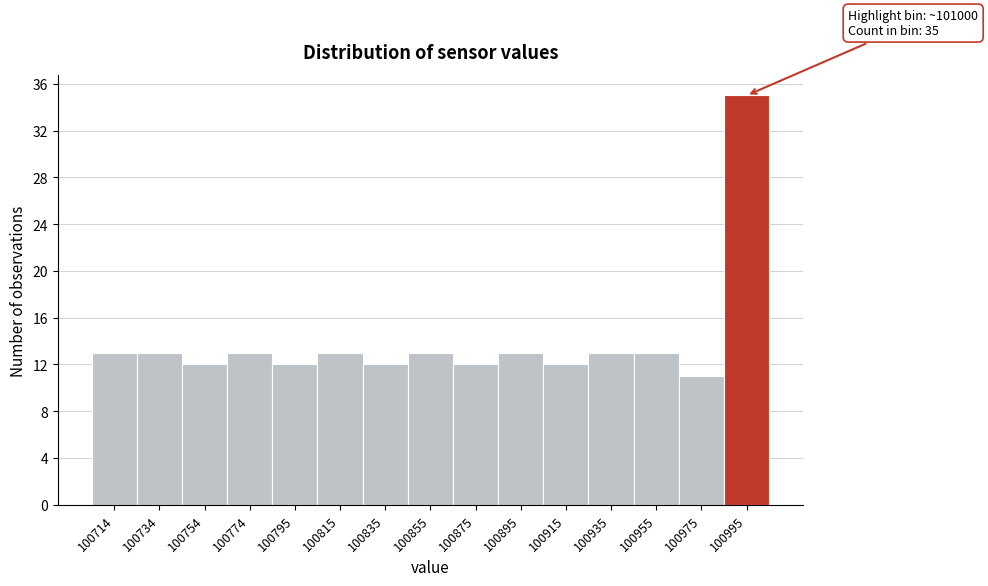

Over which range of the x-axis is the bar tallest?

100985 to 101005